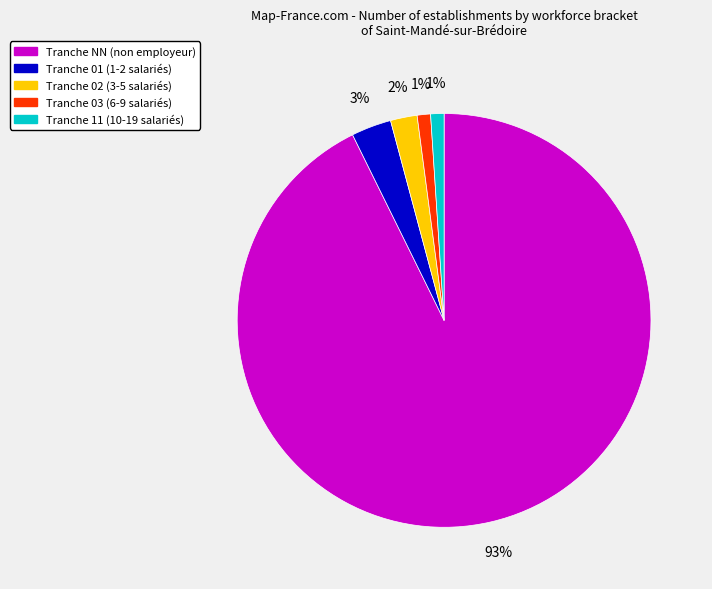

How many segments does this pie chart have?

5